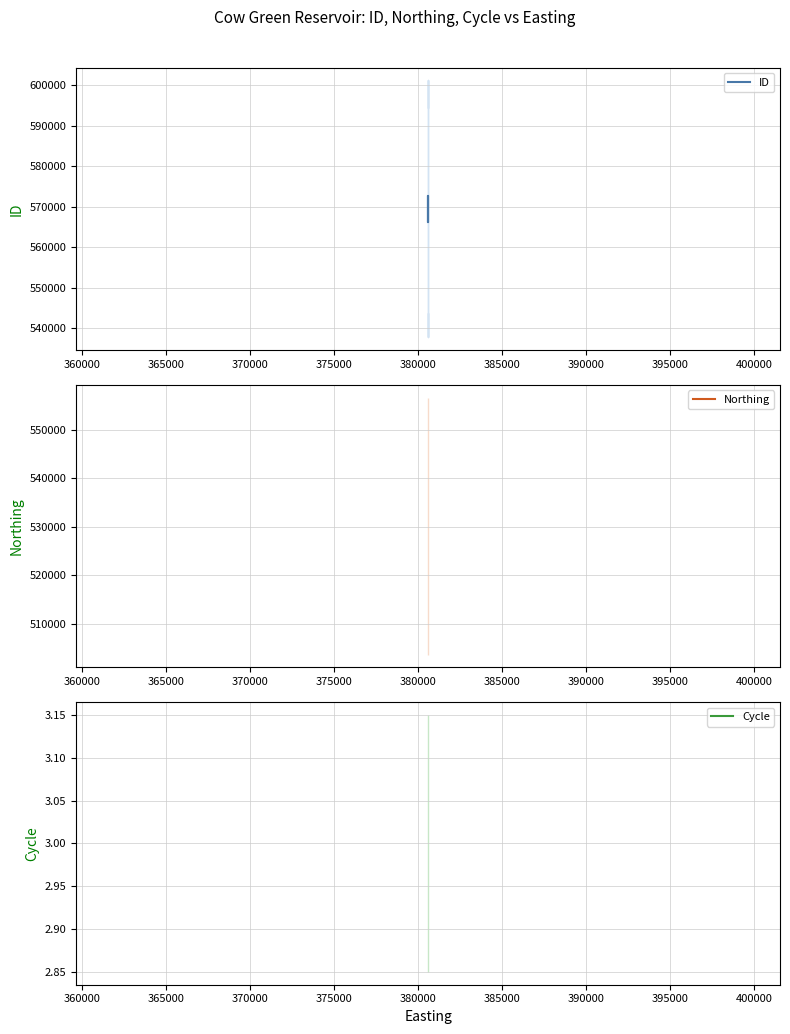

True or false: Northing has a value of 322340 at 360000.

False